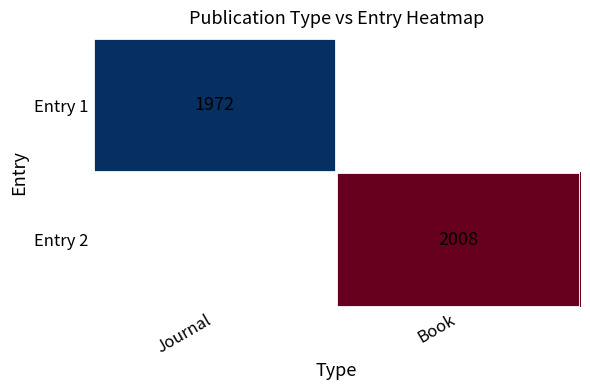

What is the minimum value shown in the chart?

1972.0